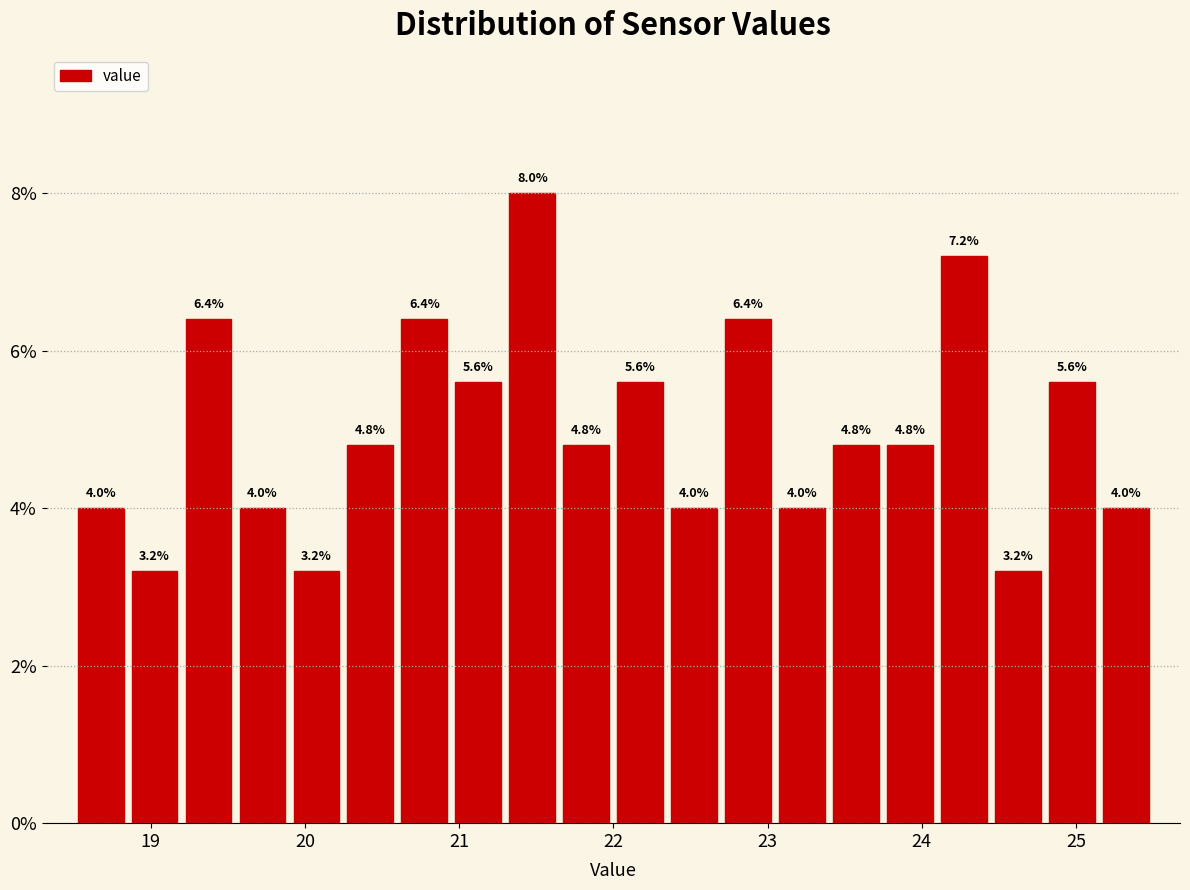

Around what value on the x-axis is the tallest bar? Give the approximate position of its centre, as read against the axis.

21.5